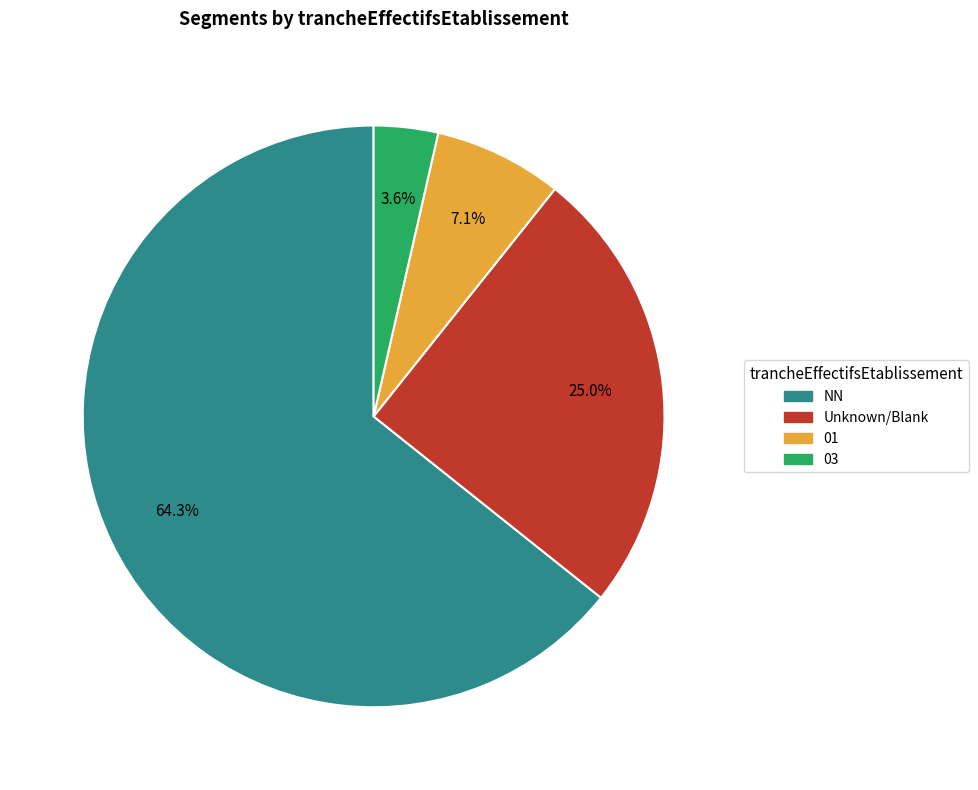

Rank the categories by value from highest to lowest.

NN, Unknown/Blank, 01, 03